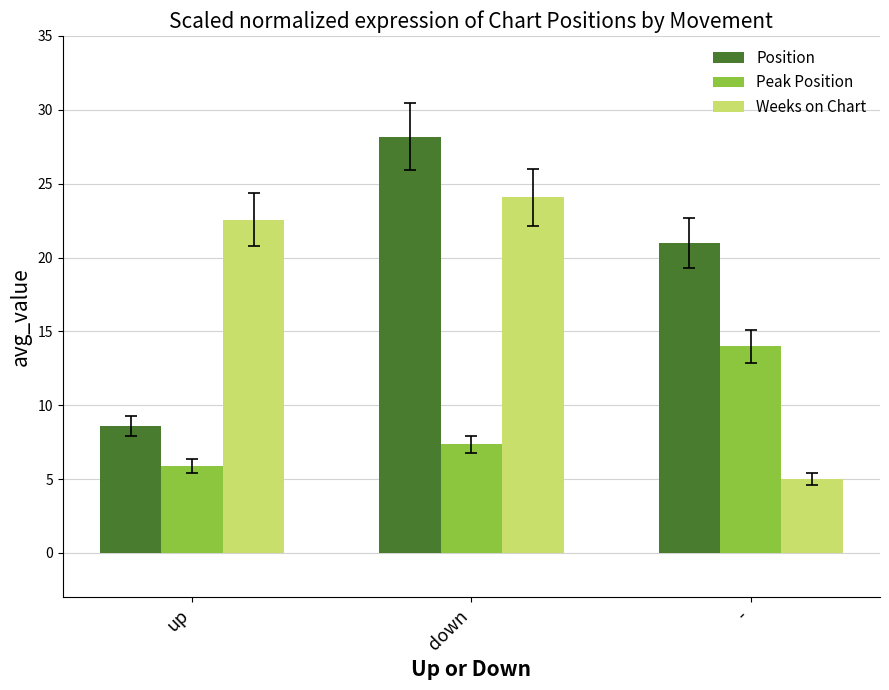

What are all the series names shown in the legend?

Position, Peak Position, Weeks on Chart